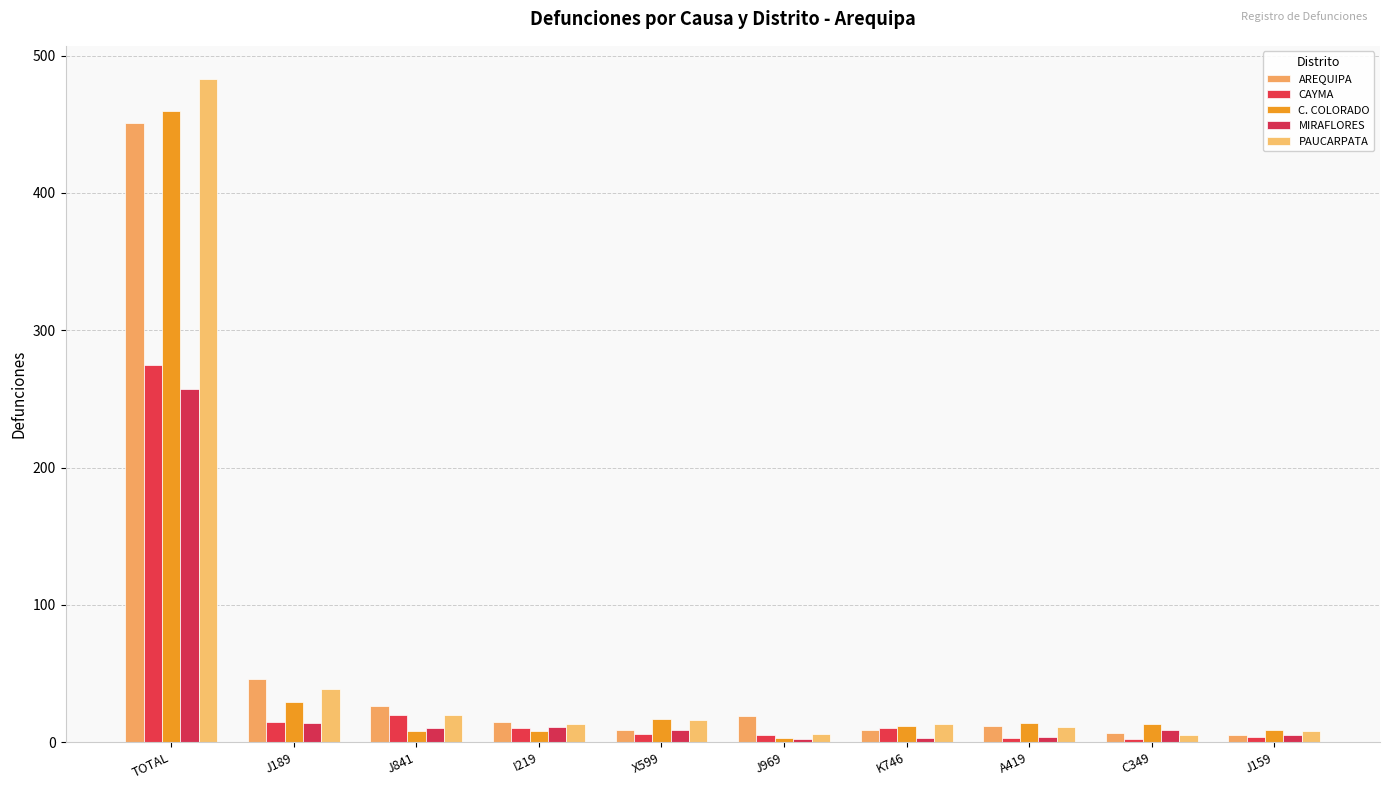

How many categories are shown in the chart?

10